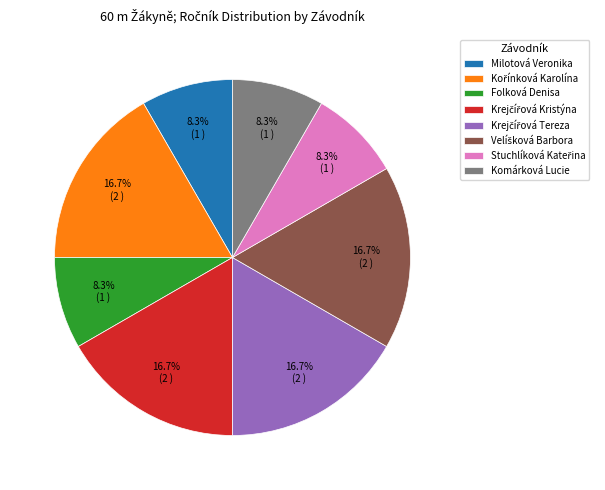

Is there a majority slice in this chart?

No